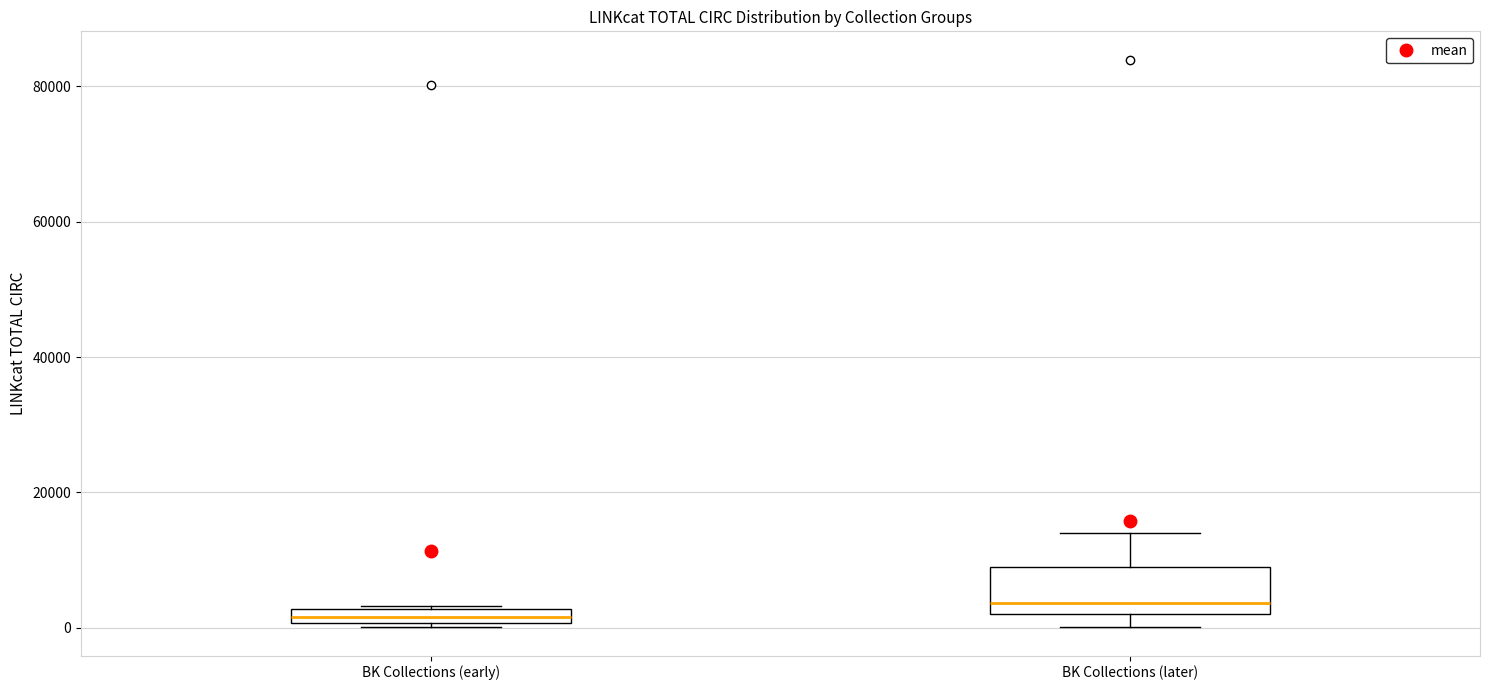

Where is the lower edge of the box for BK Collections (early) on the y-axis? The values are not printed on the chart, so give them approximately, as read against the axis.

0